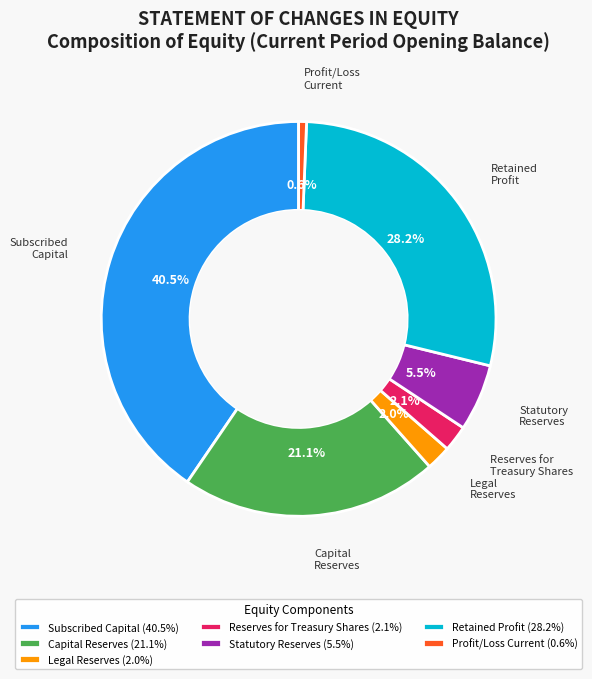

The Reserves for treasury shares slice represents 14% of the pie. True or false?

False